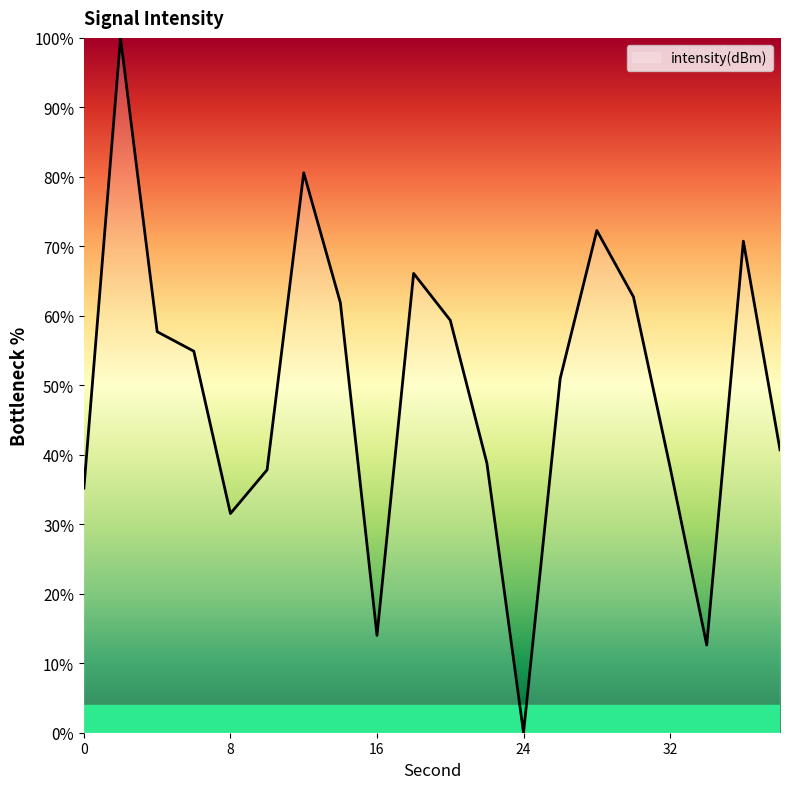

What is the maximum value shown in the chart?

100.0